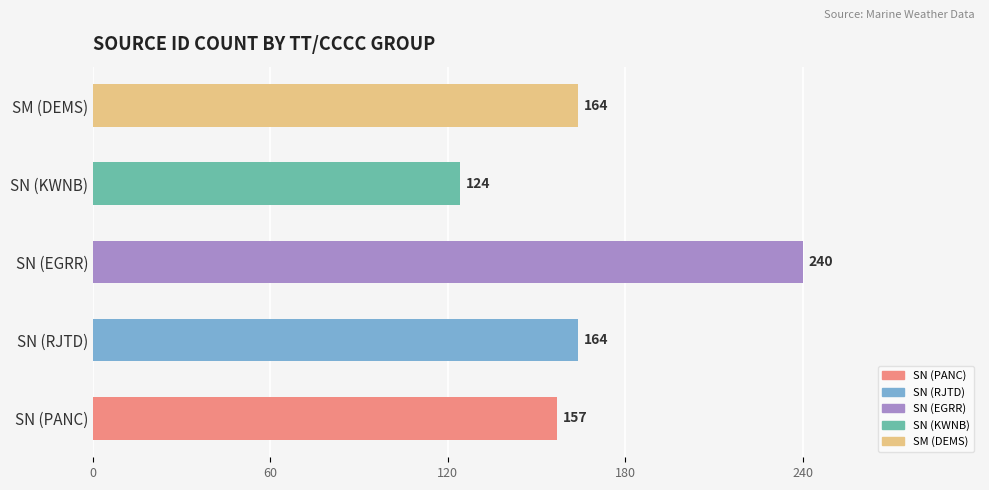

Reading top to bottom, extract all data points from this chart.

164	124	240	164	157